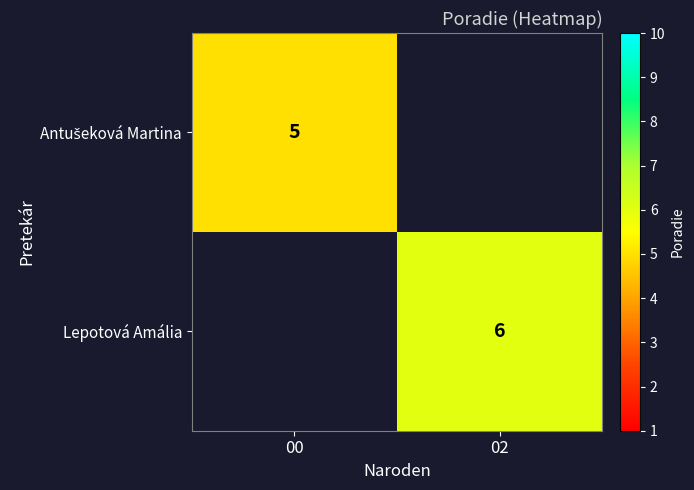

The Lepotová Amália series shows 9 at 02. True or false?

False